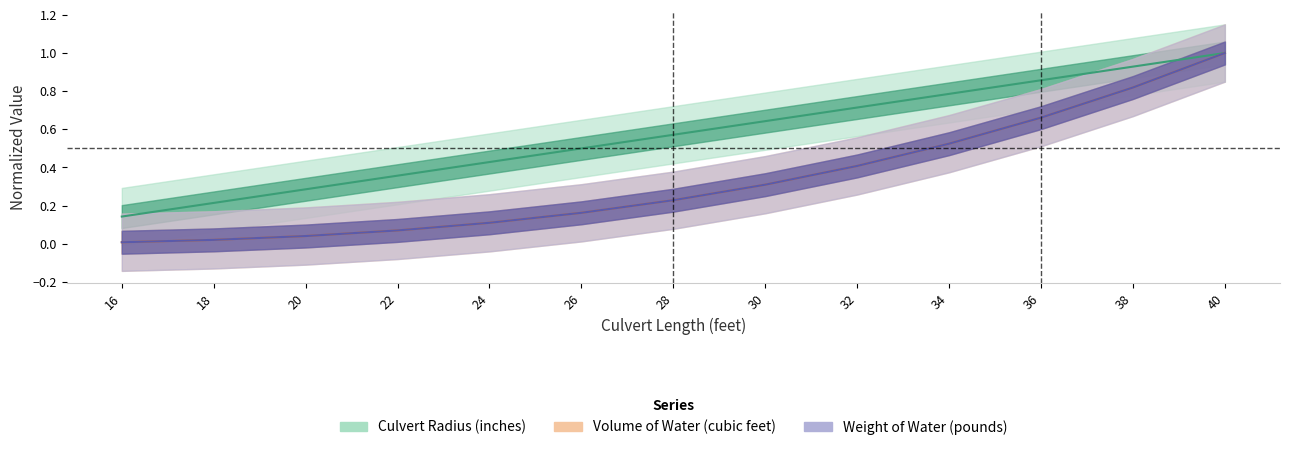

What is the value of the Volume of Water (cubic feet) point at the 6th from the left?

0.2